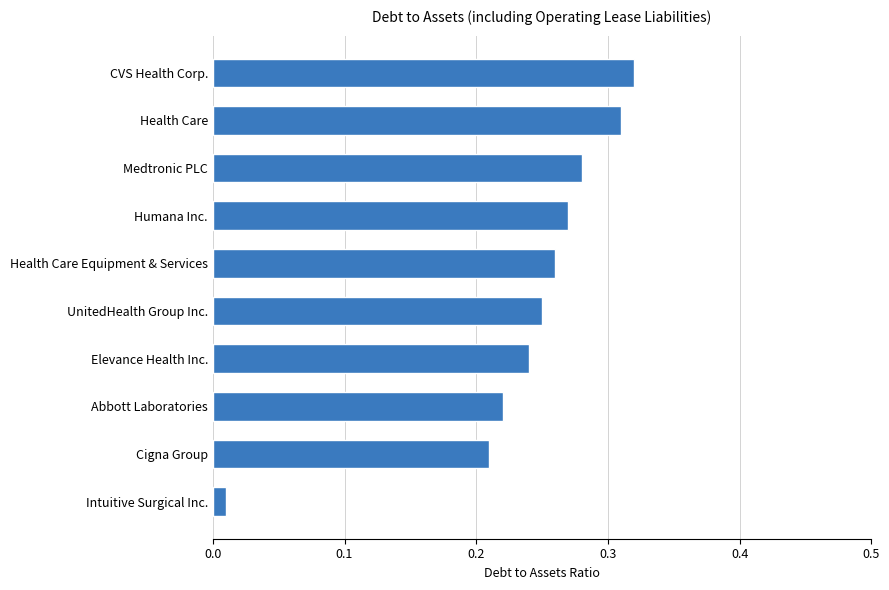

True or false: the data shows 0.4 at Abbott Laboratories.

False